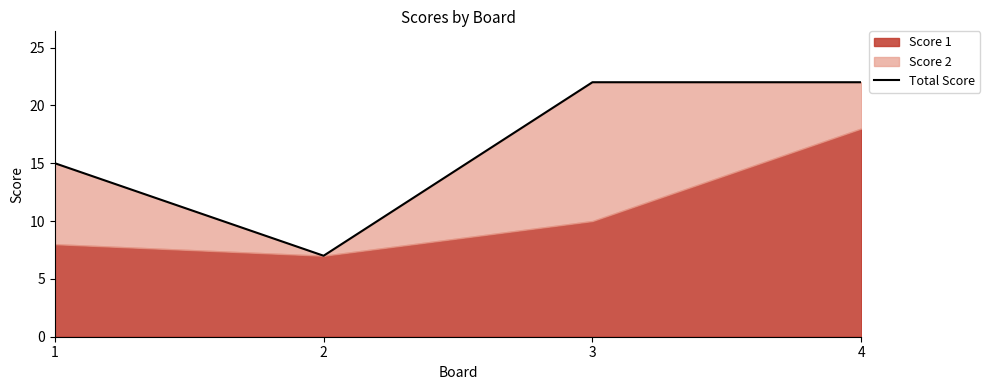

Rank the categories by value from highest to lowest.

3, 4, 1, 2